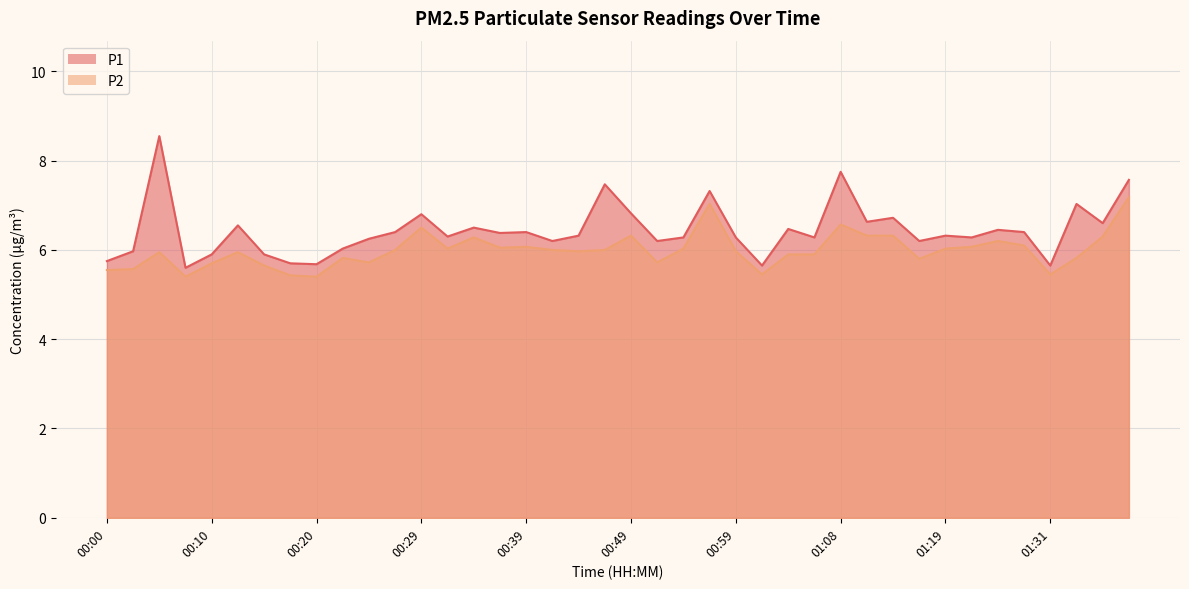

The P1 series shows 8.9 at 00:22. True or false?

False